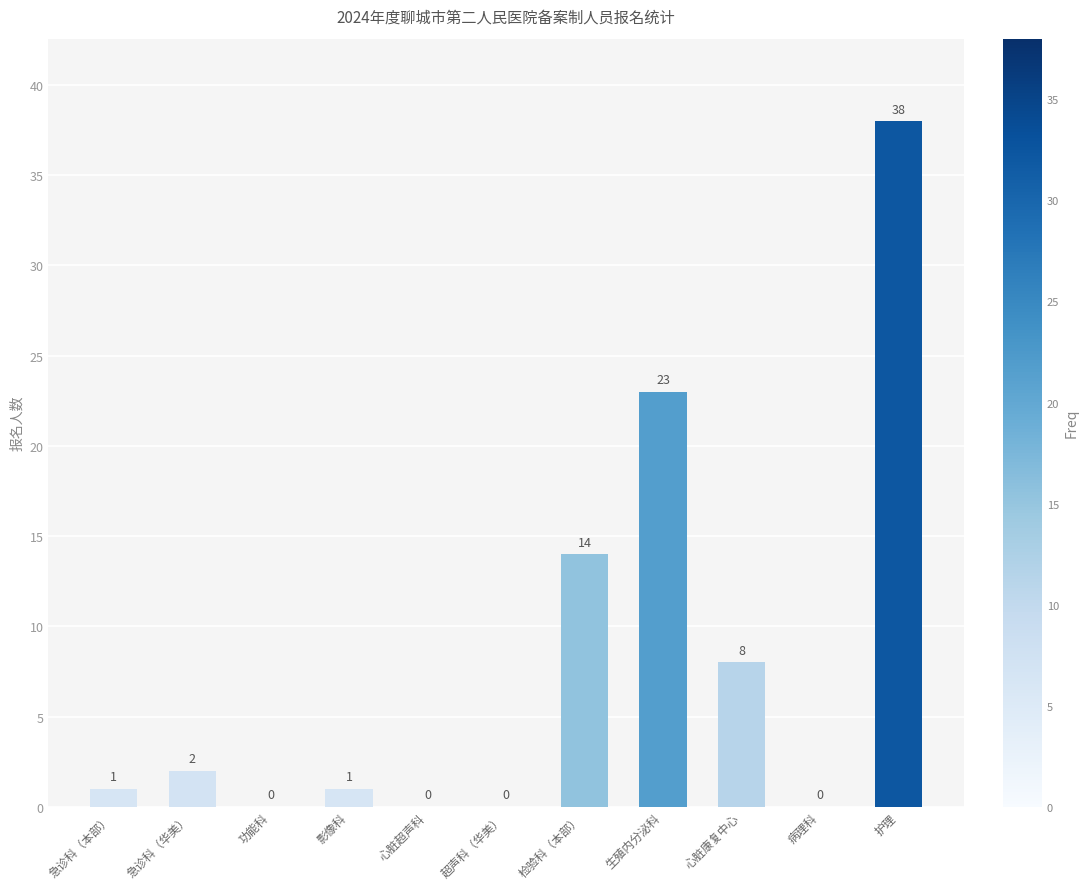

Reading left to right, extract all data points from this chart.

1	2	0	1	0	0	14	23	8	0	38